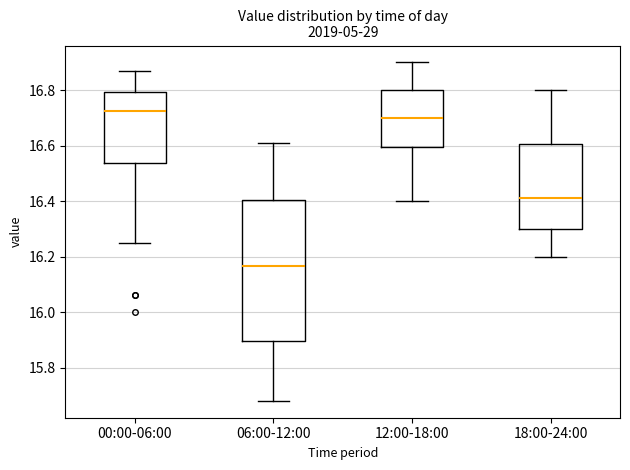

Which box is the tallest, from its lower edge to its upper edge?

06:00-12:00